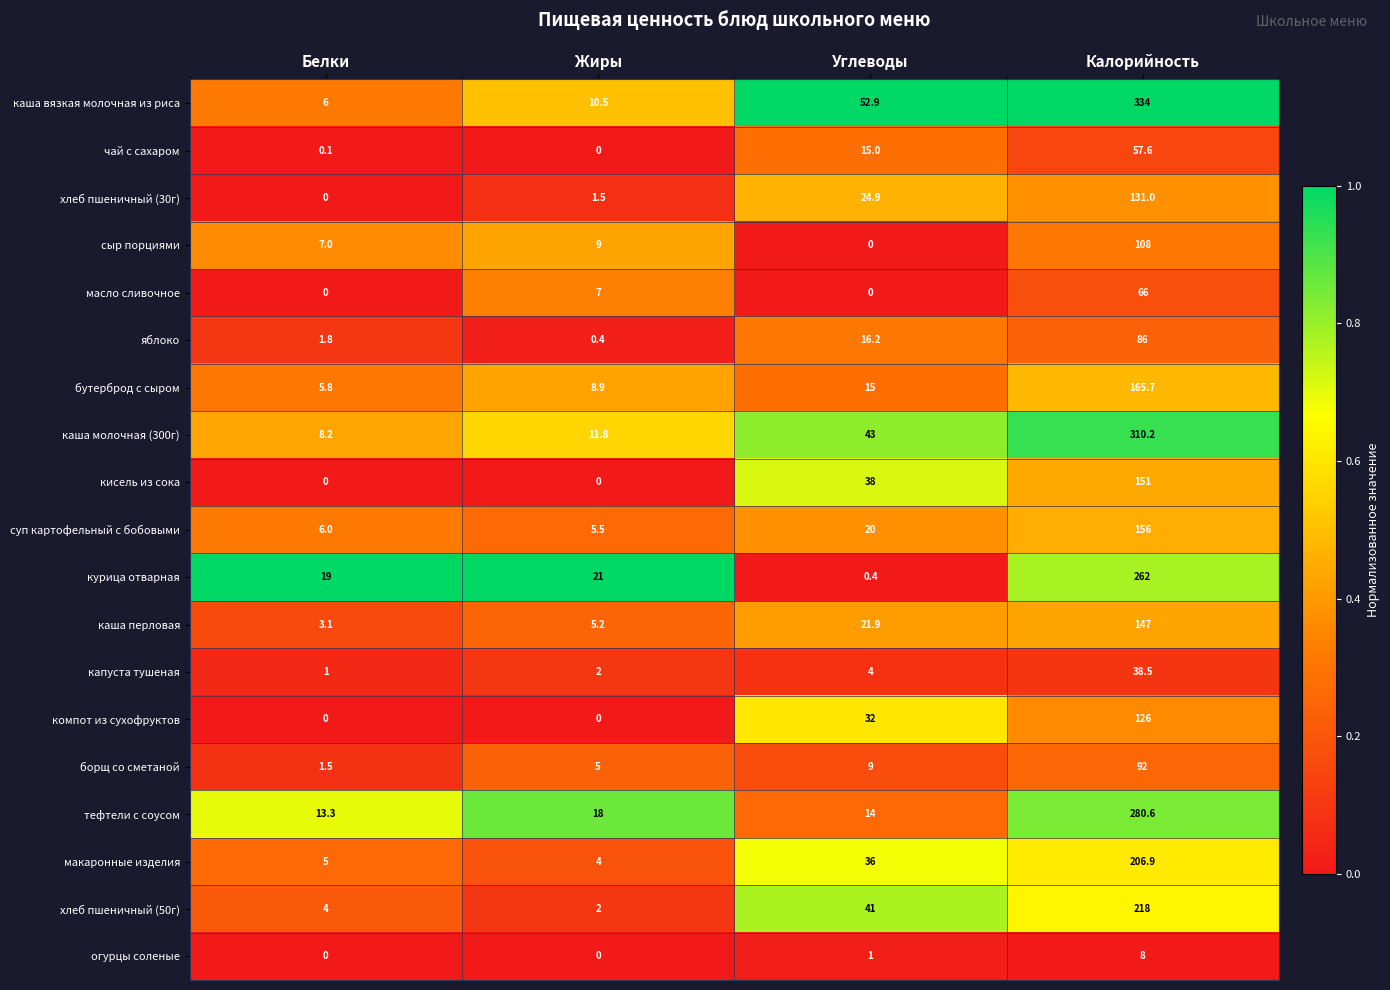

What is the difference between the second highest and minimum values in the чай с сахаром series?

15.0